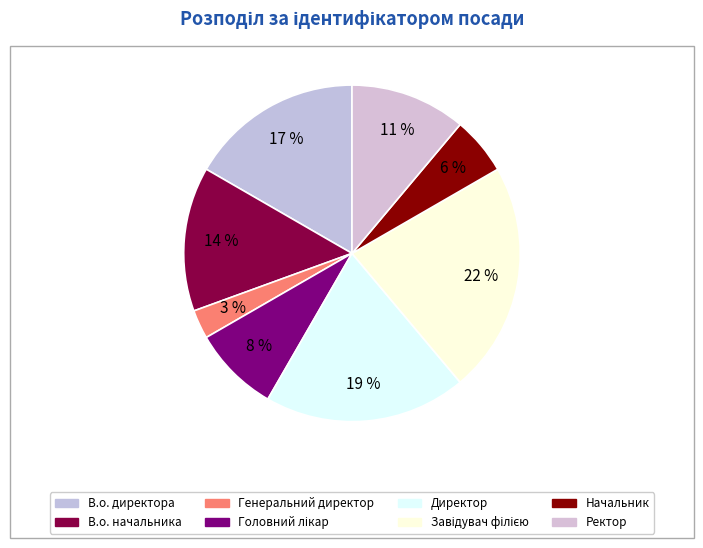

Count the number of slices in the pie.

8